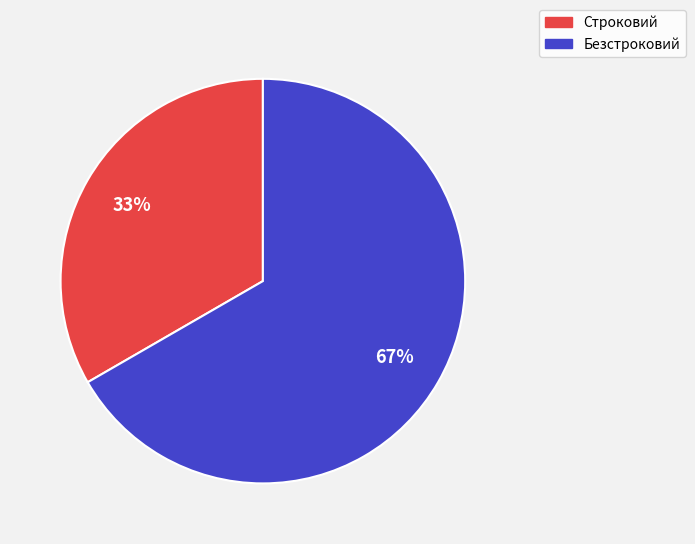

To the nearest percent, what is the combined percentage of Безстроковий and Строковий?

100%